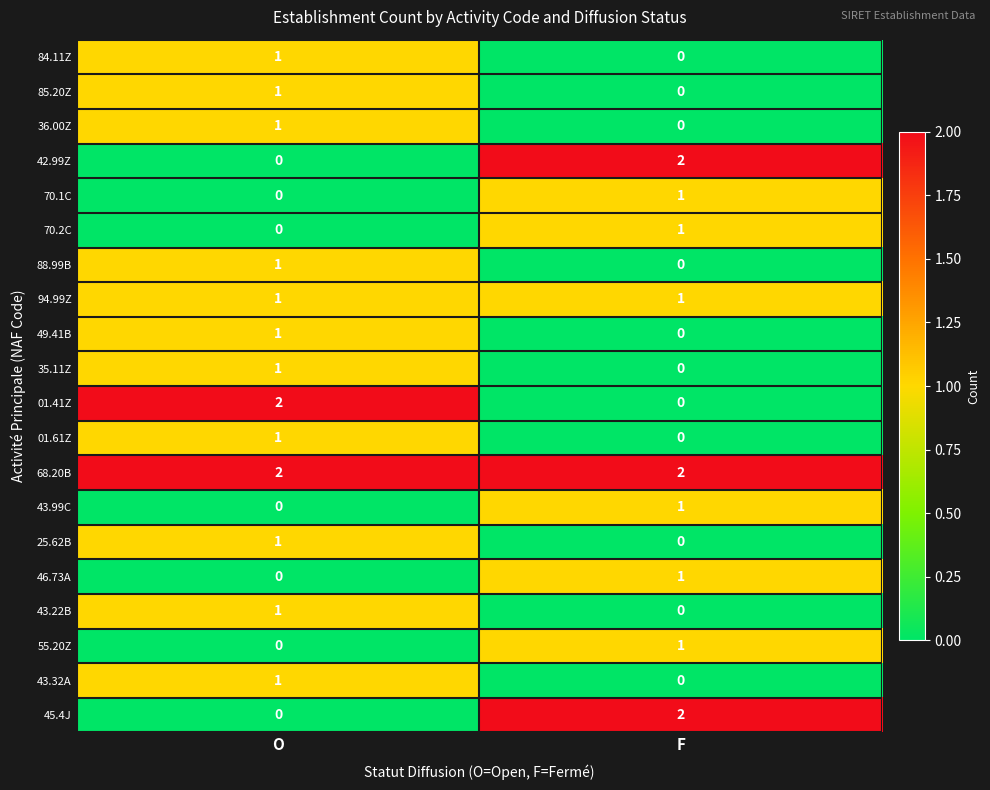

Rank the categories by 43.22B value from highest to lowest.

O, F